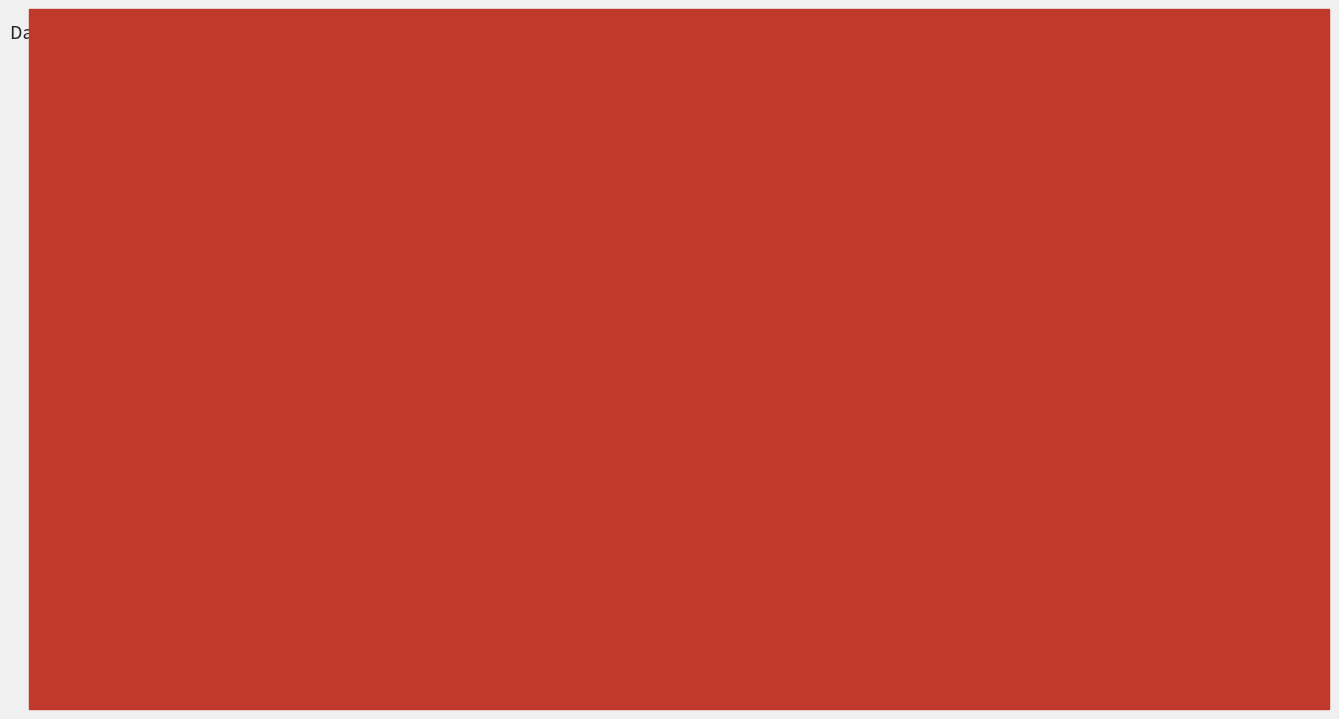

Rank the series by their average value, from highest to lowest.

2032, 2023